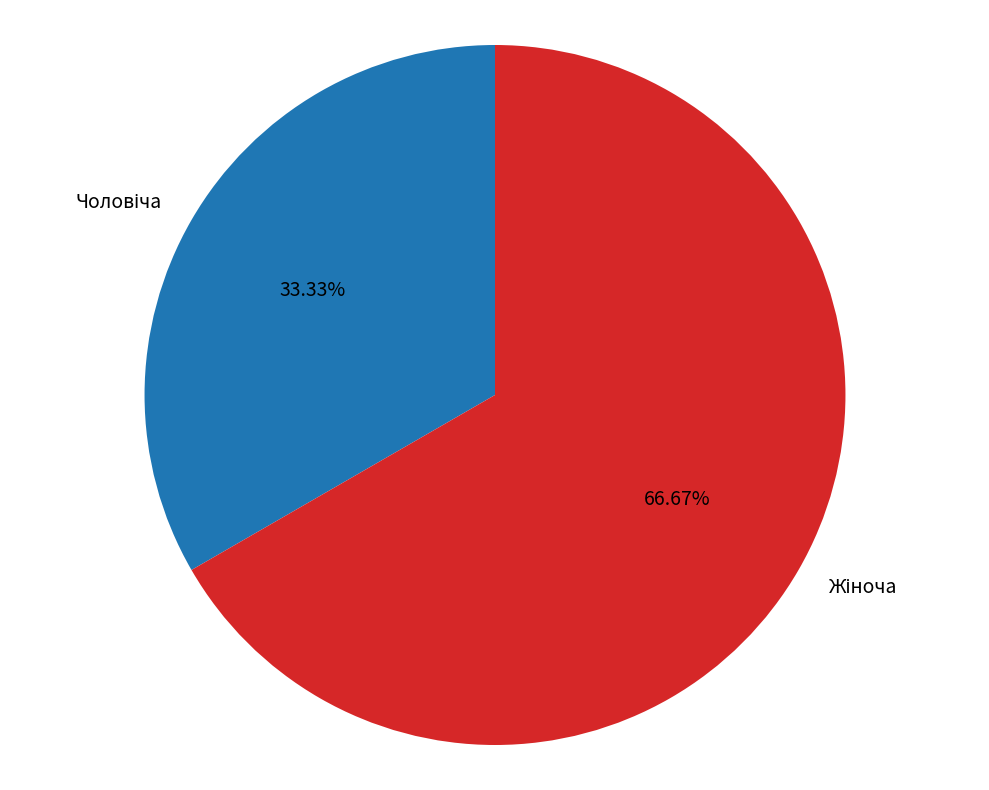

Does any single category account for the majority?

Yes